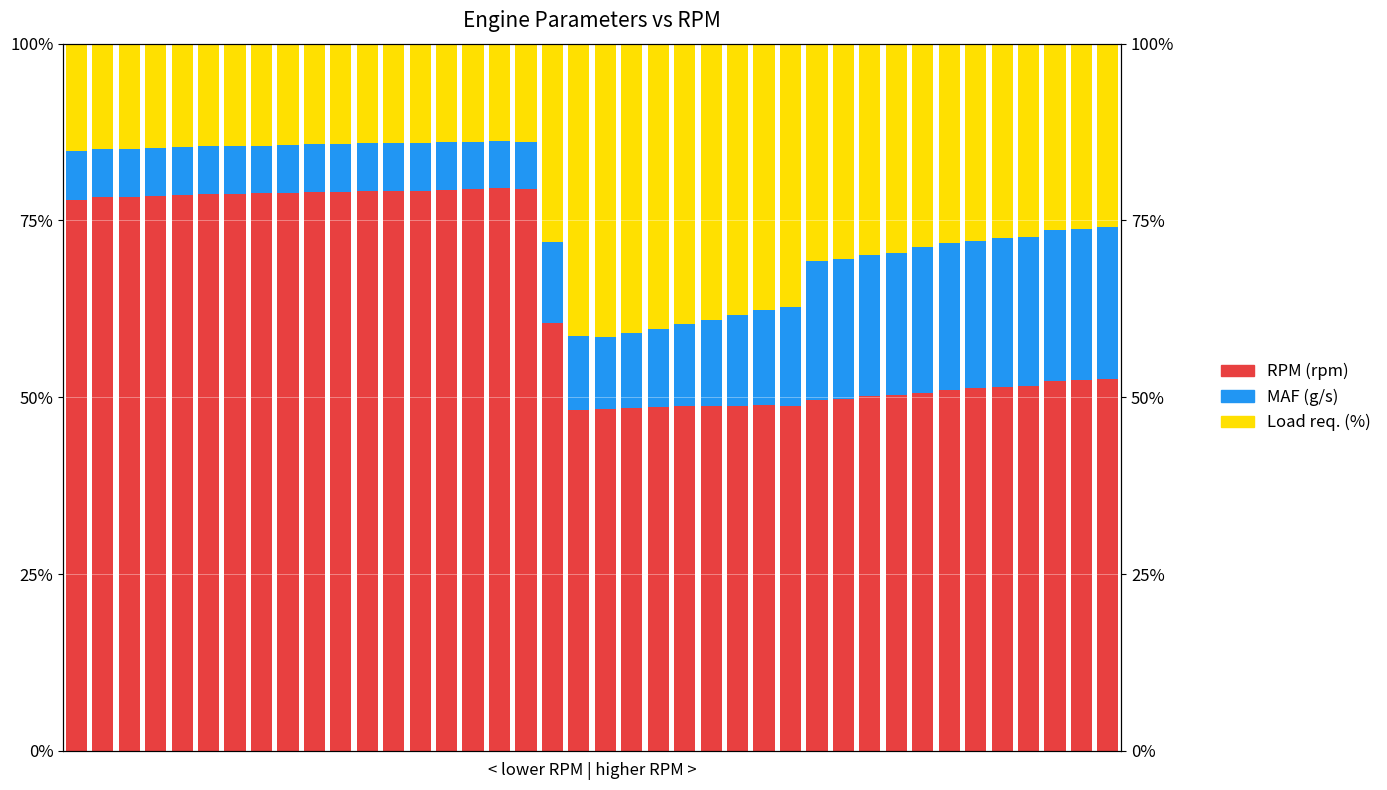

At which label is Load req. (%) closest to 27?

36